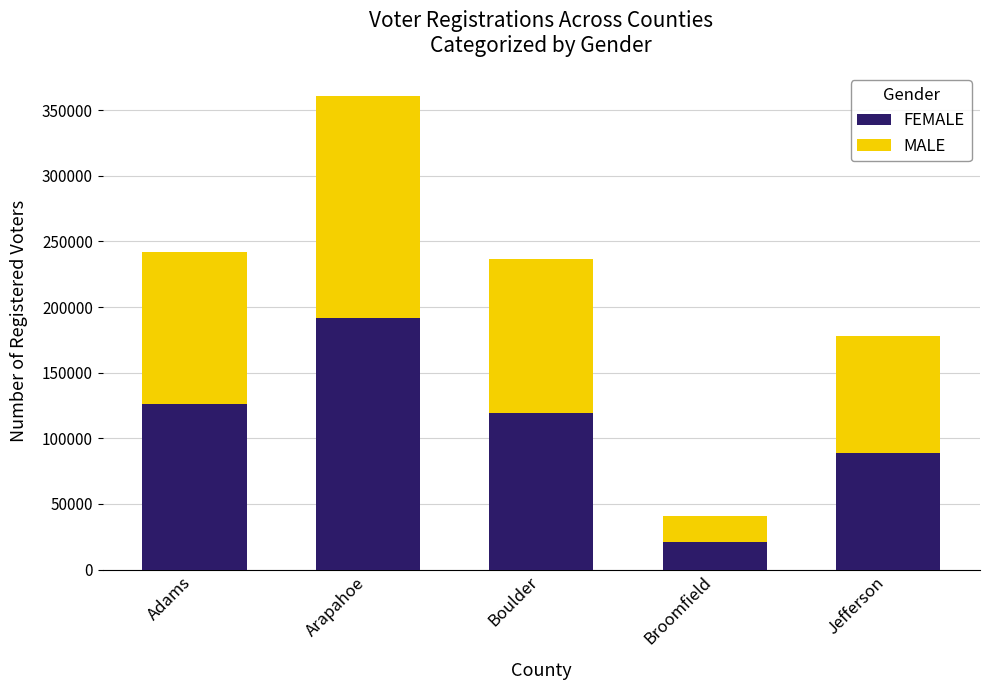

At which category is the sum across all series the highest?

Arapahoe